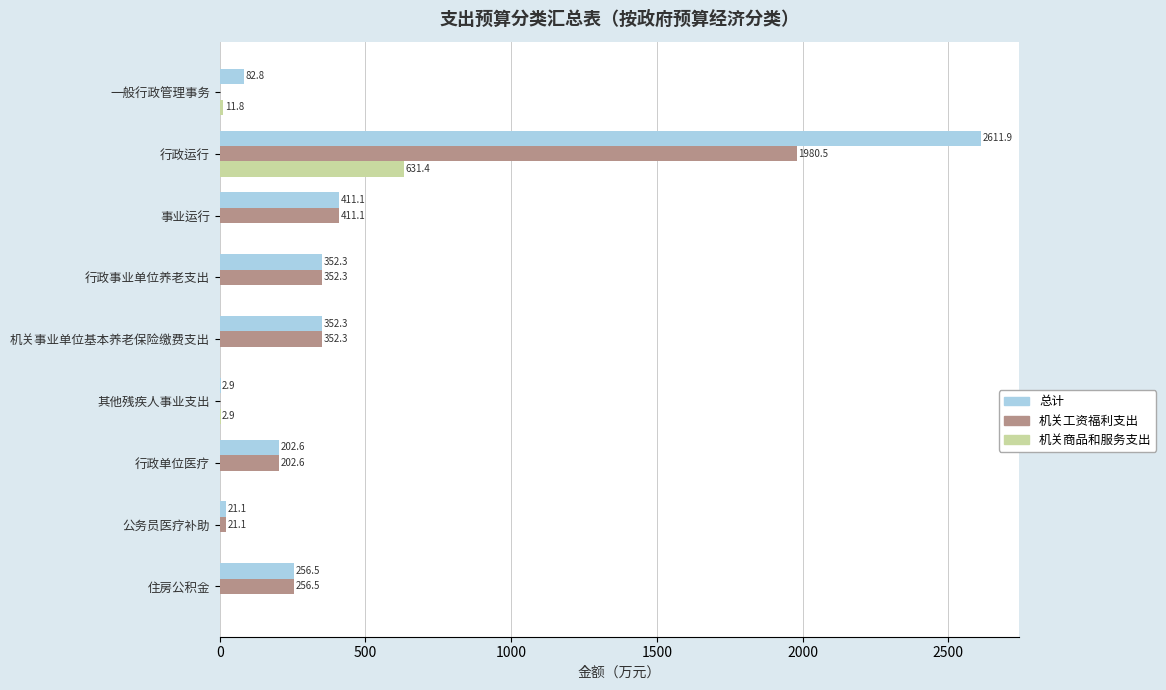

Between 行政运行 and 行政单位医疗, which series saw the biggest shift?

总计